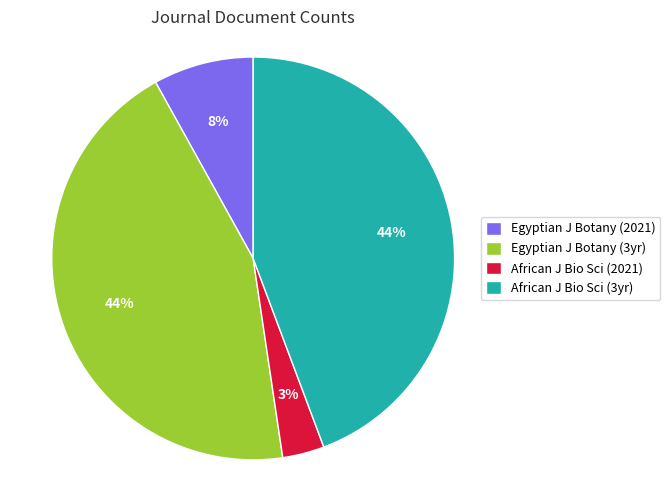

Which category has the smallest portion of the pie?

African J Bio Sci (2021)